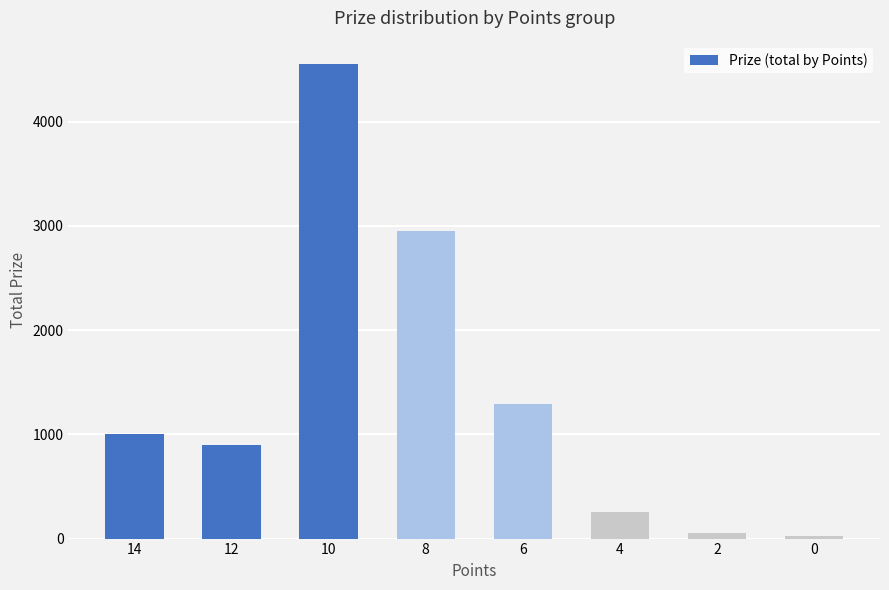

What is the difference between the maximum and second lowest values?

4495